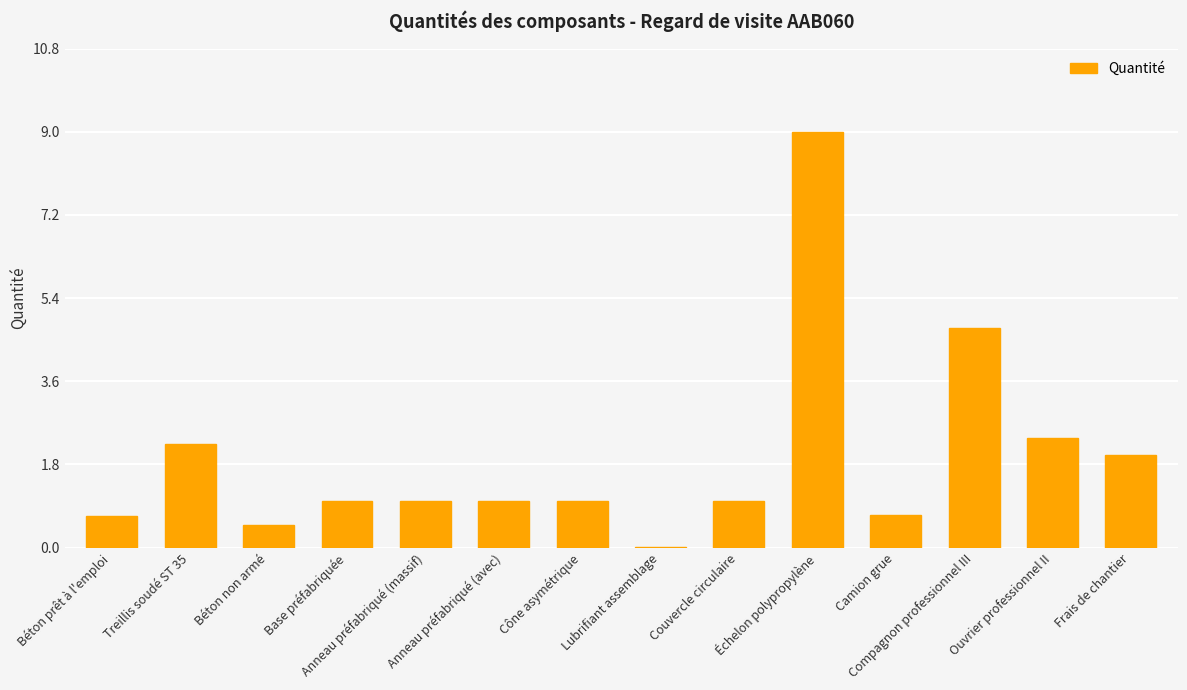

What is the greatest value displayed?

9.0